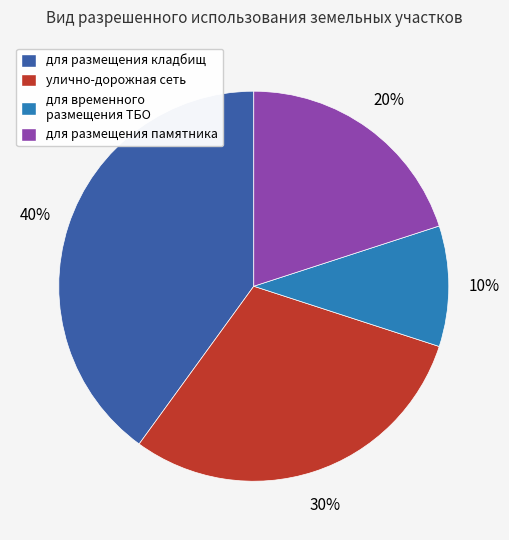

Which category has the smallest portion of the pie?

для временного размещения ТБО